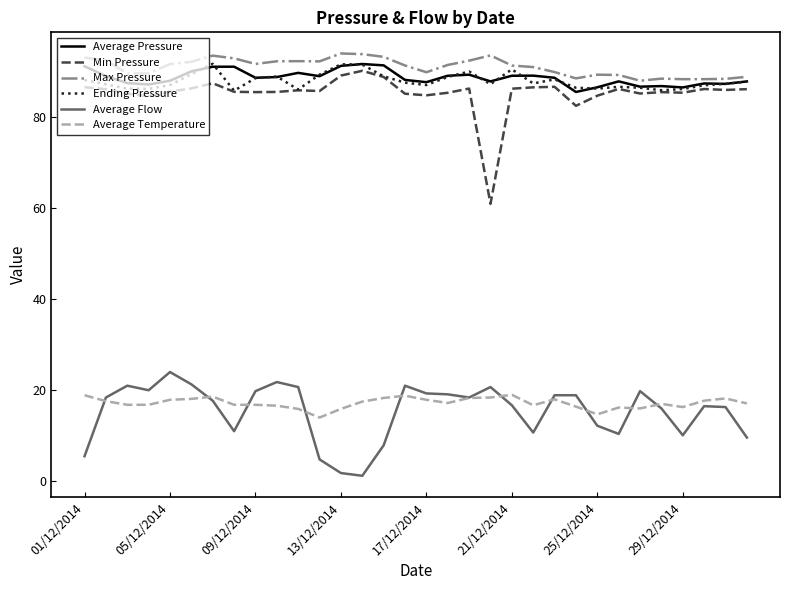

What is the difference between the second highest and second lowest values in the Ending Pressure series?

5.7